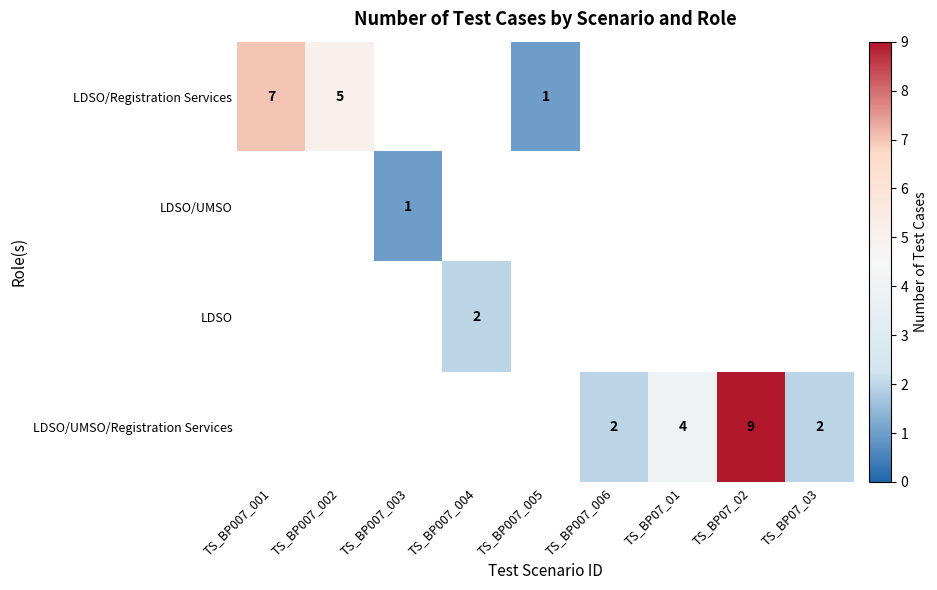

What is the greatest value displayed?

9.0